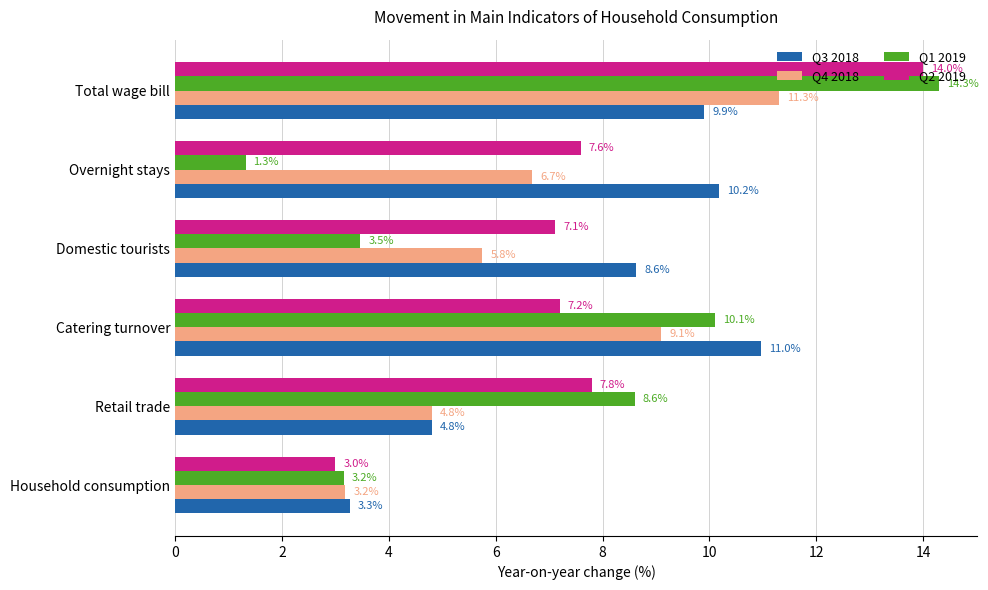

What is the minimum value shown in the chart?

1.3